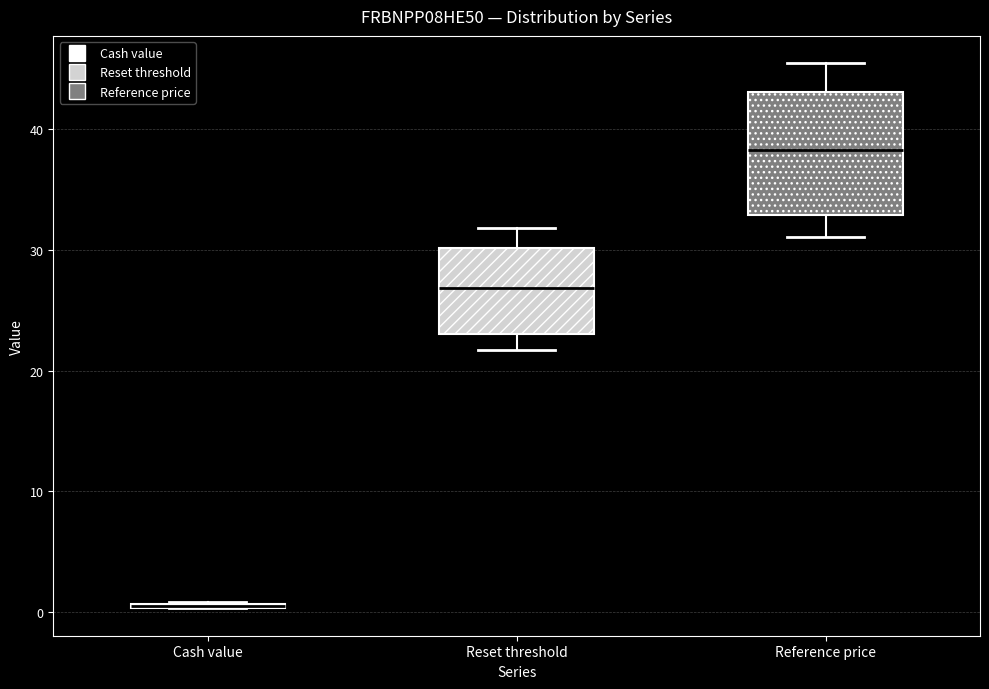

Which box is the tallest, from its lower edge to its upper edge?

Reference price